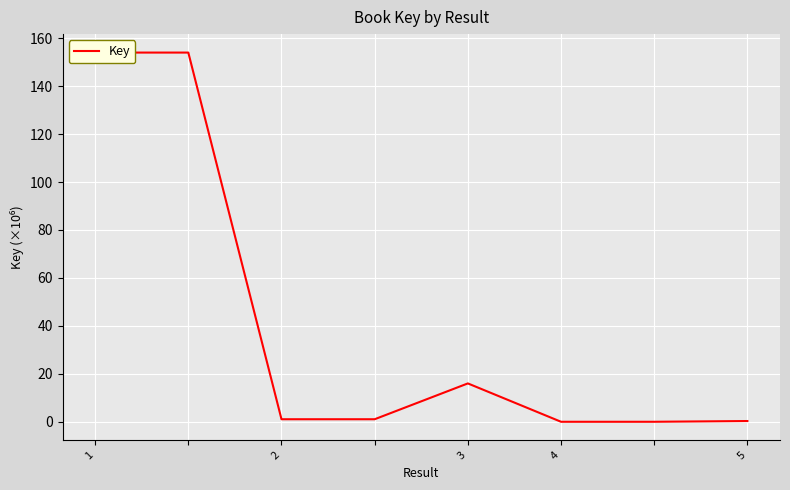

Where does the data first go above 1?

1